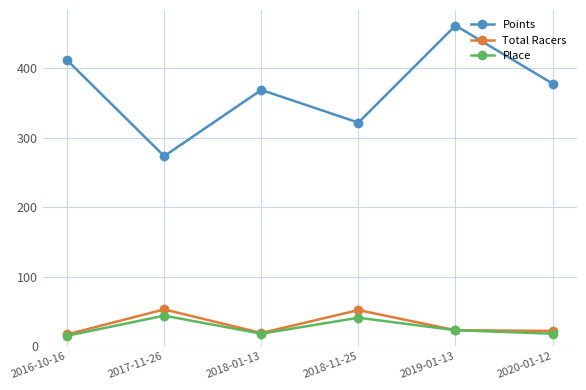

How many data points in Total Racers are less than 23?

3